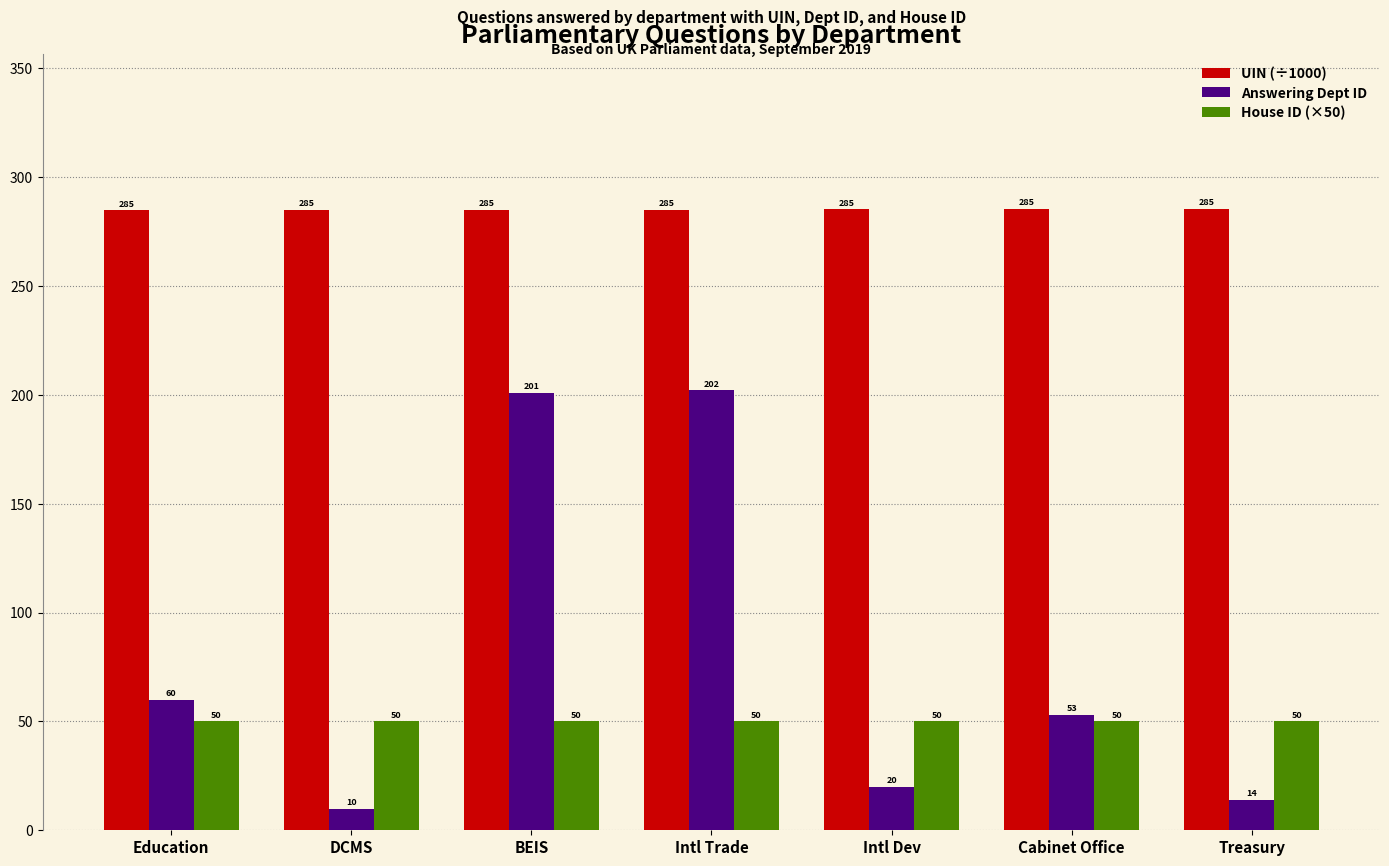

What is the sum of all House ID (×50) values?

350.0